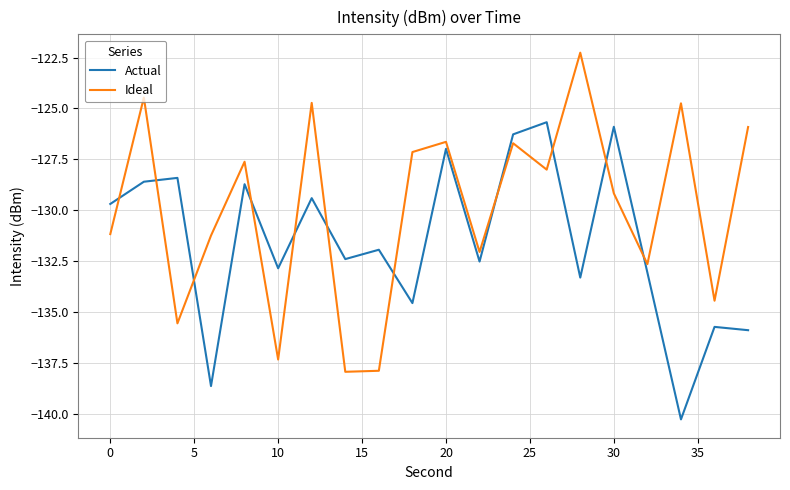

Which series has the largest range (max minus min)?

Ideal